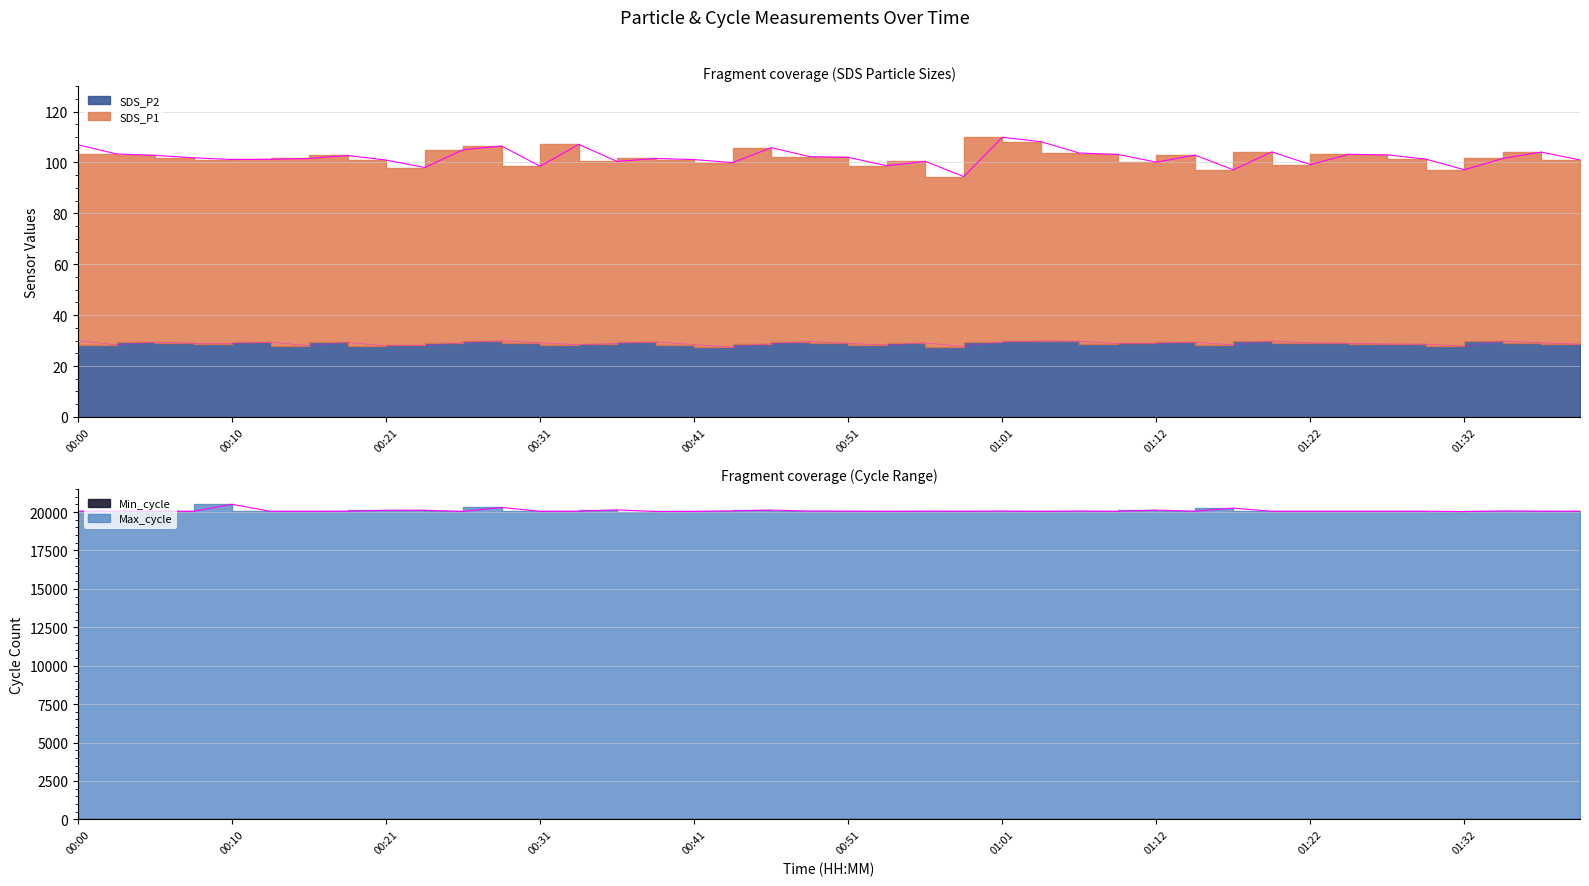

In SDS_P1, how many points are higher than both neighbors (excluding endpoints)?

11